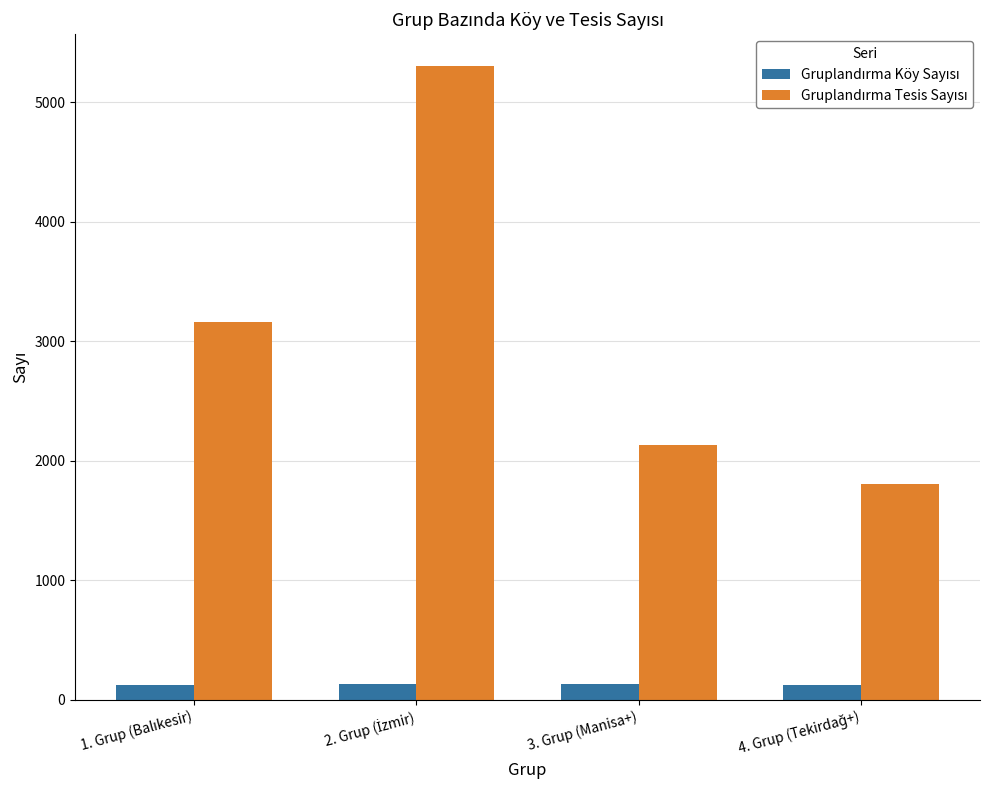

What is the minimum value shown in the chart?

122